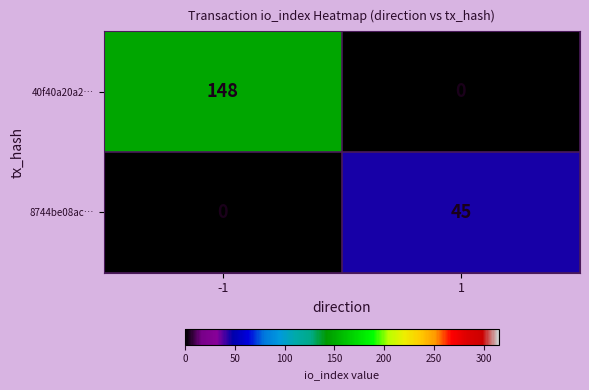

What is the difference between the 8744be08ac… values at 1 and -1?

45